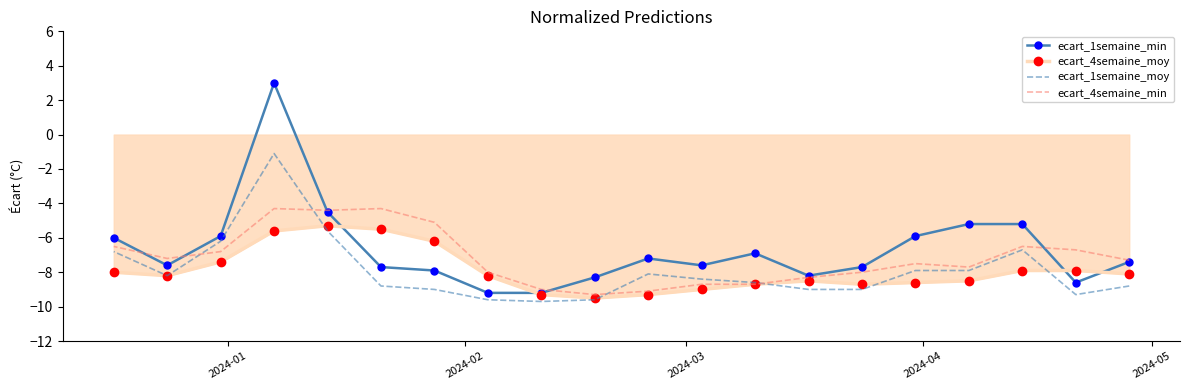

What is the maximum value for ecart_1semaine_moy?

-1.1